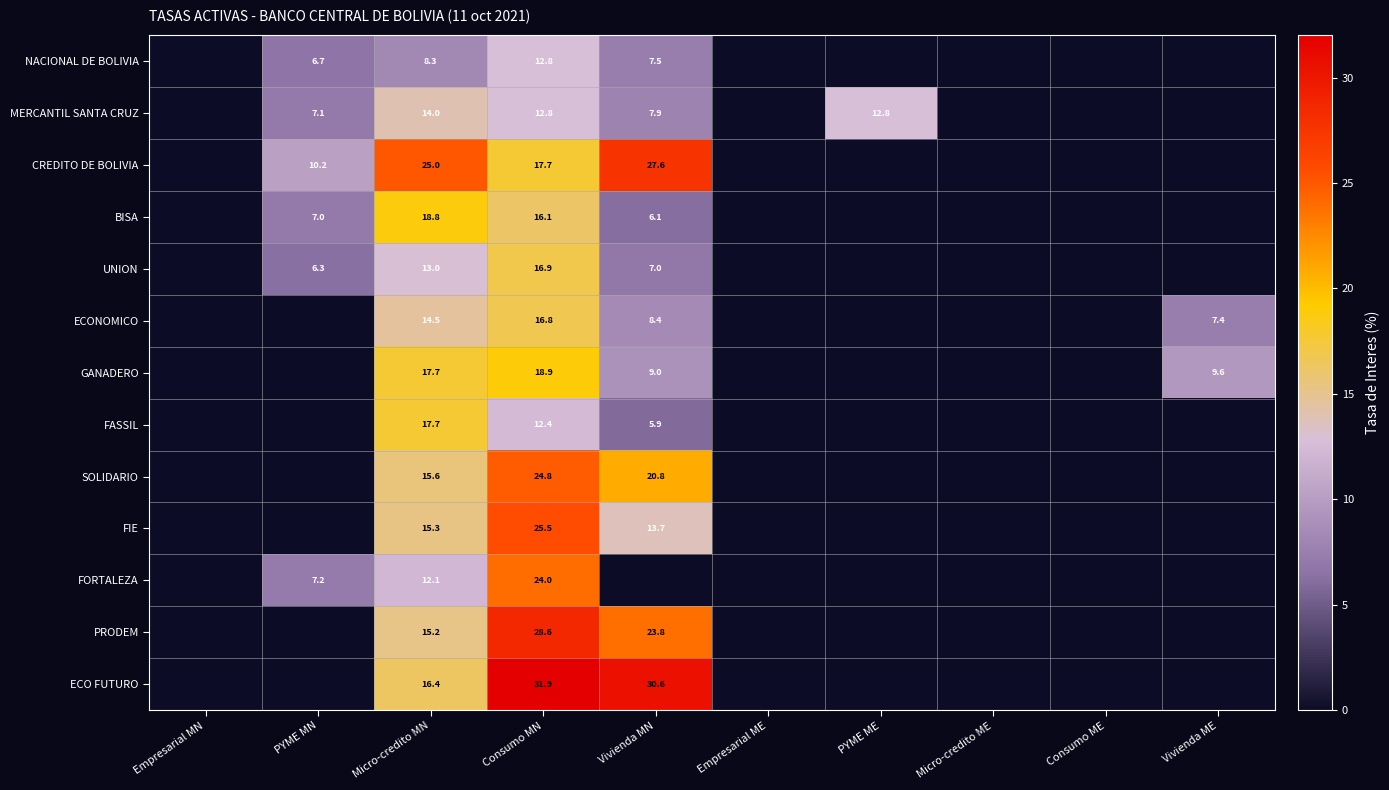

Which has a higher value, PYME ME or Consumo MN?

Consumo MN